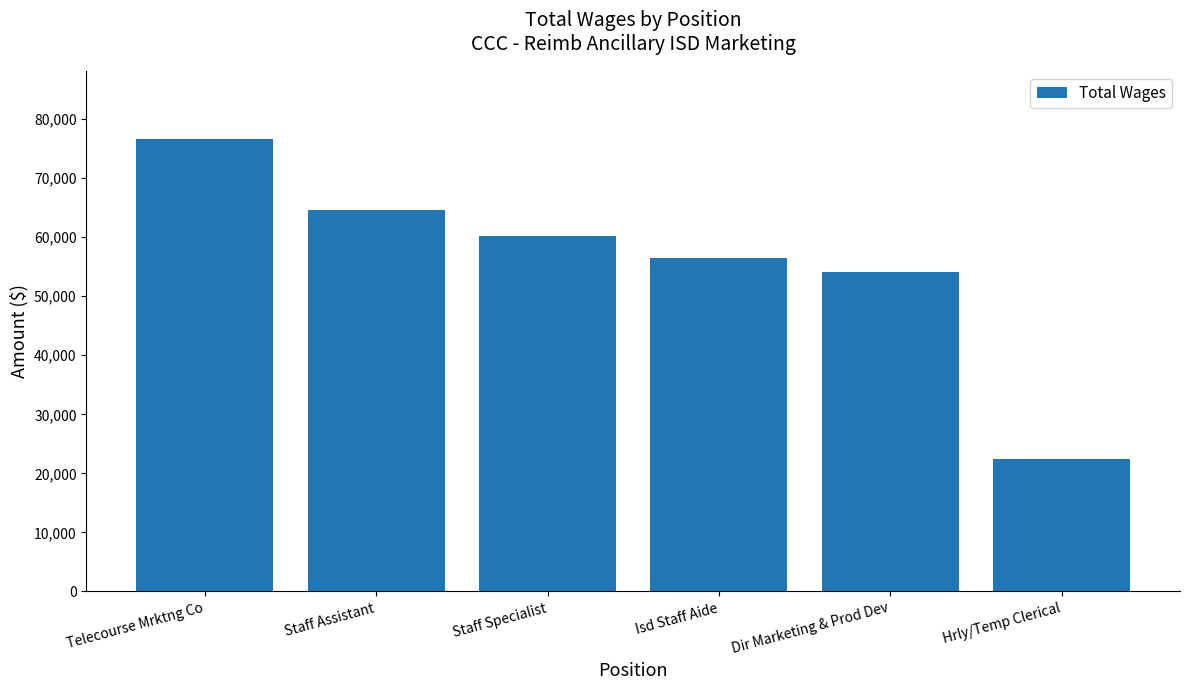

What is the change in value from Telecourse Mrktng Co to Staff Assistant?

-12003